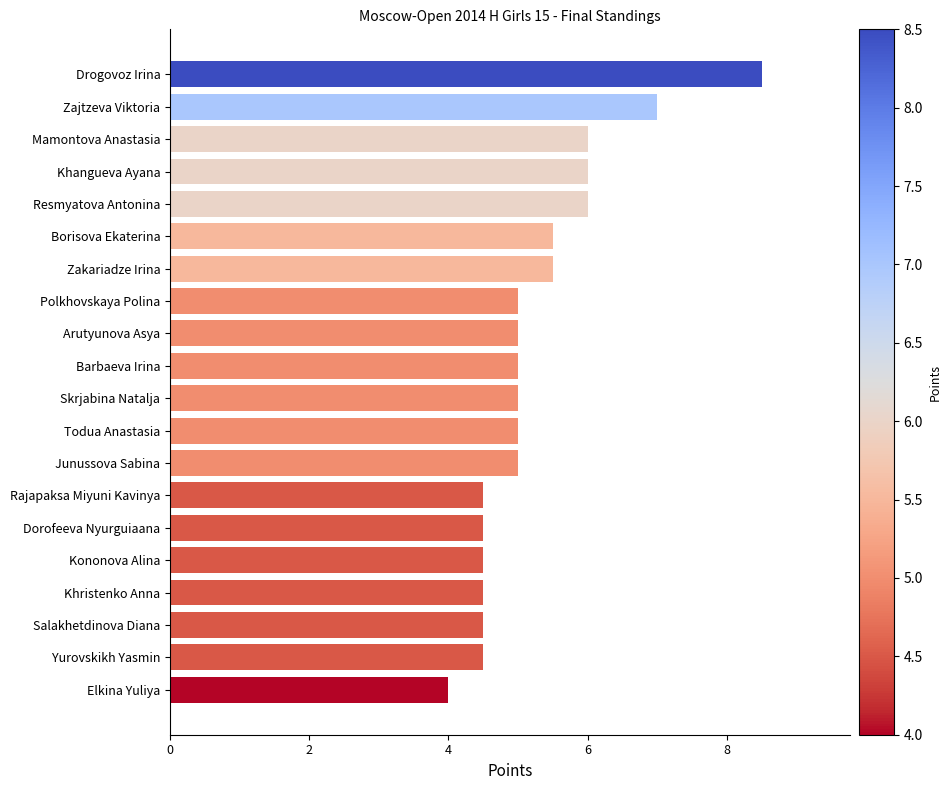

Are the bars horizontal?

Yes